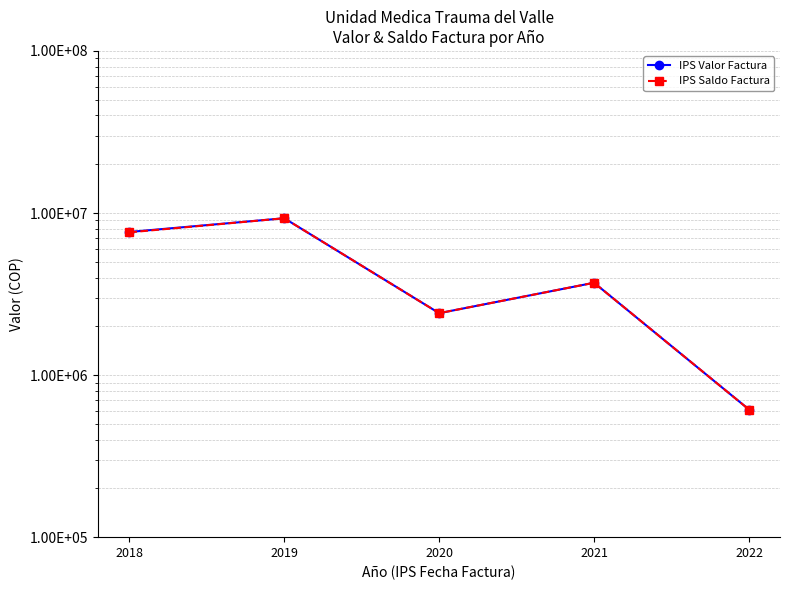

True or false: IPS Saldo Factura has more than 2 interior local peaks.

False